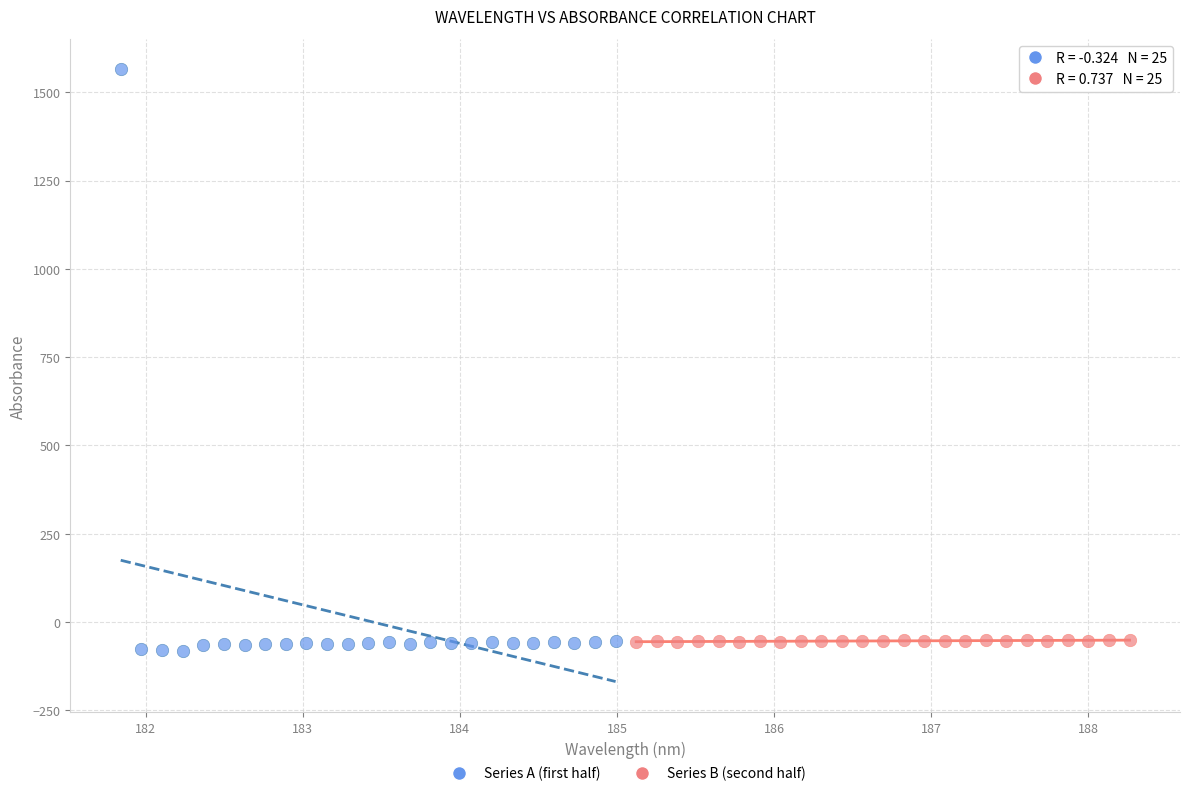

Which series contains the highest Y value?

Series A (first half)